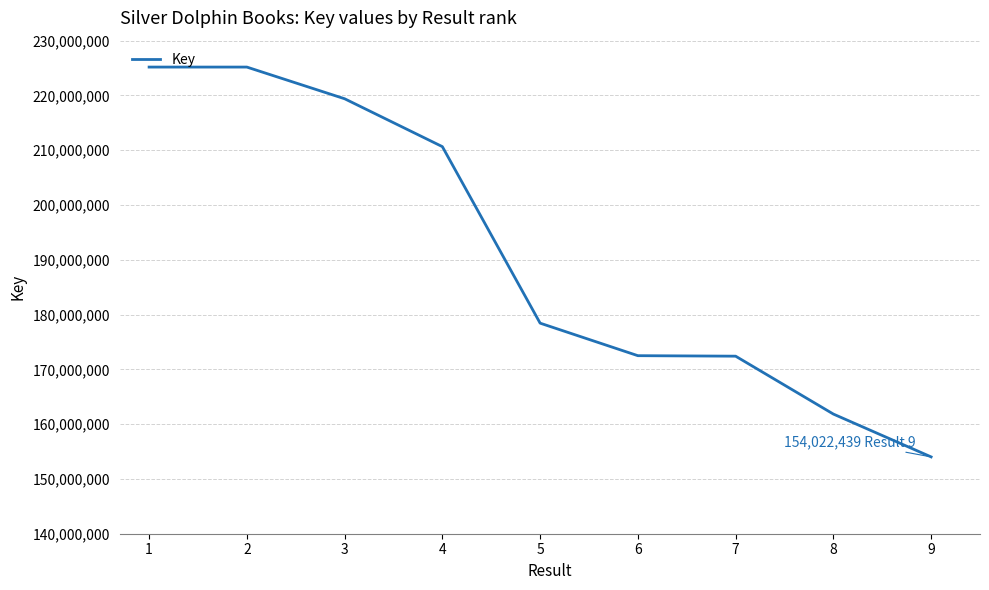

What is the minimum value shown in the chart?

154022439